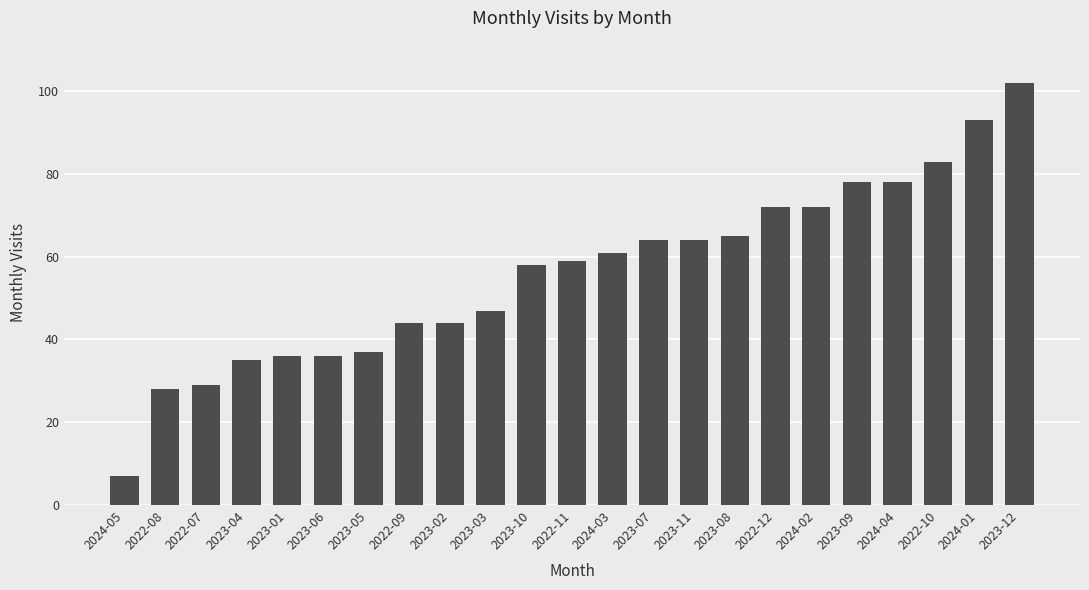

How many series are shown in this chart?

1